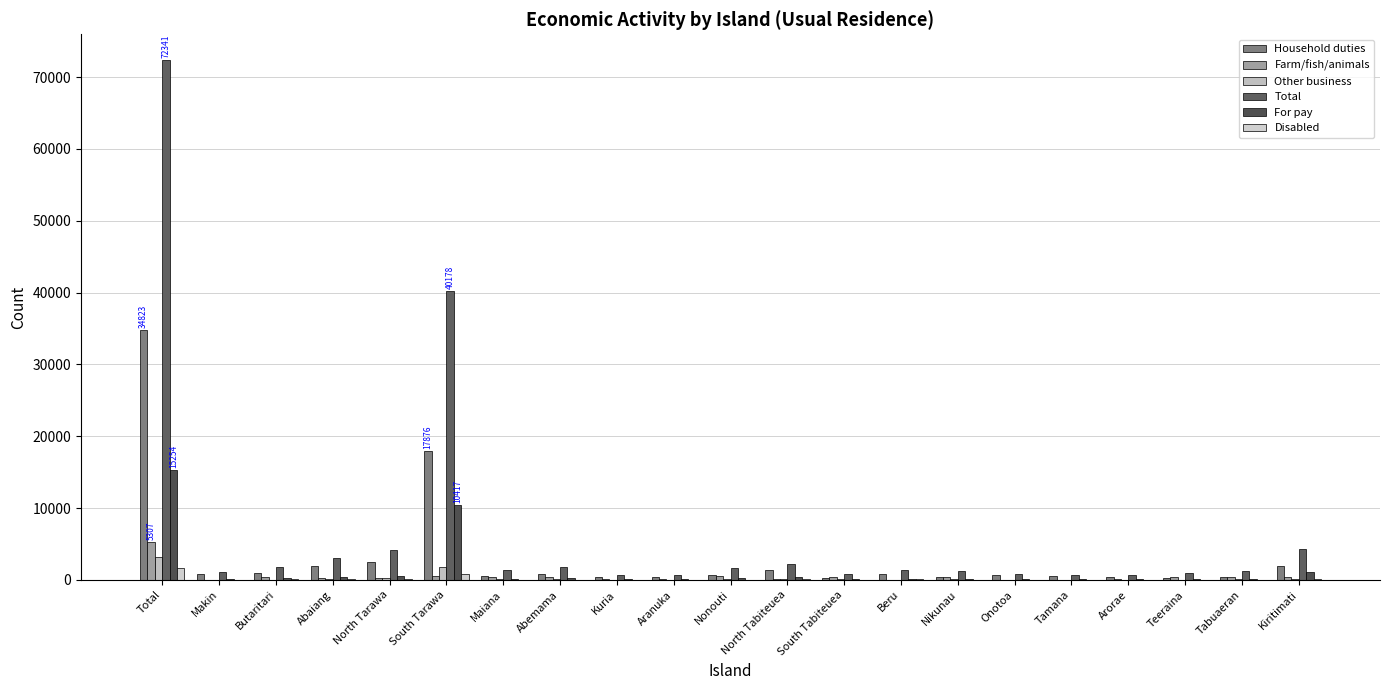

Which series has the largest total across all categories?

Total